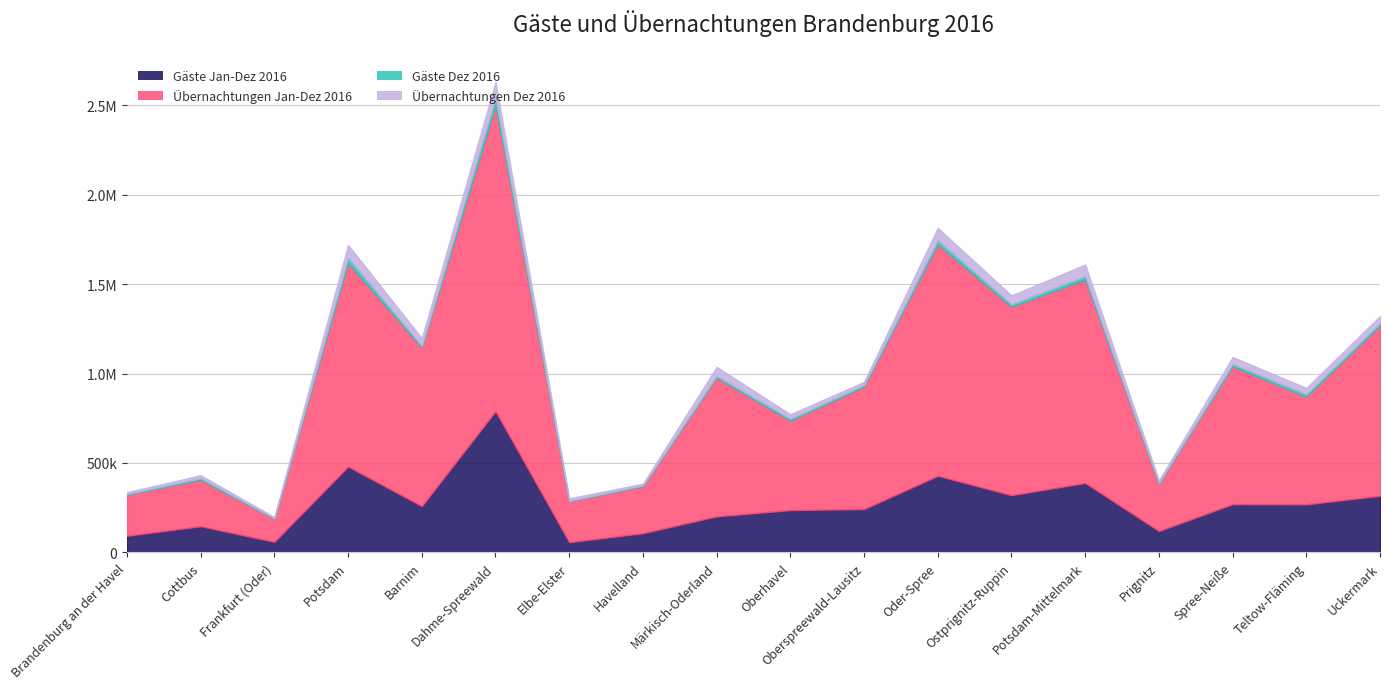

At which category does Gäste Jan-Dez 2016 reach its first local valley?

Frankfurt (Oder)